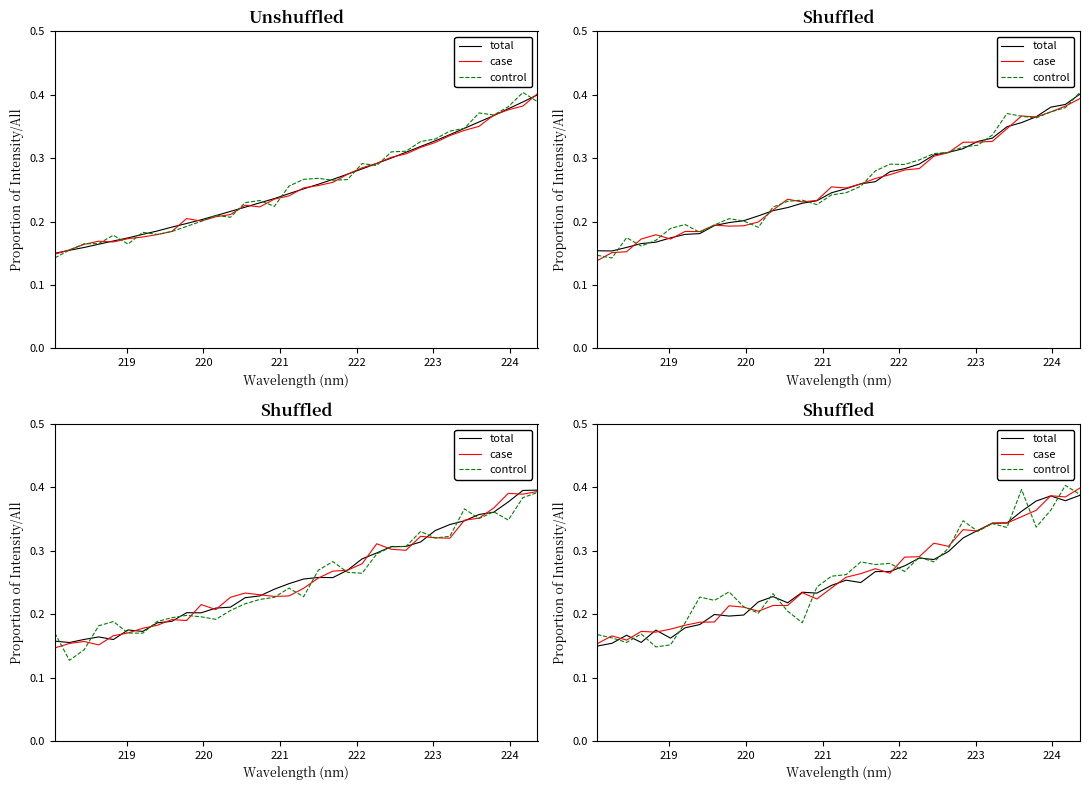

List the series in order of their peak value, highest first.

control, case, total